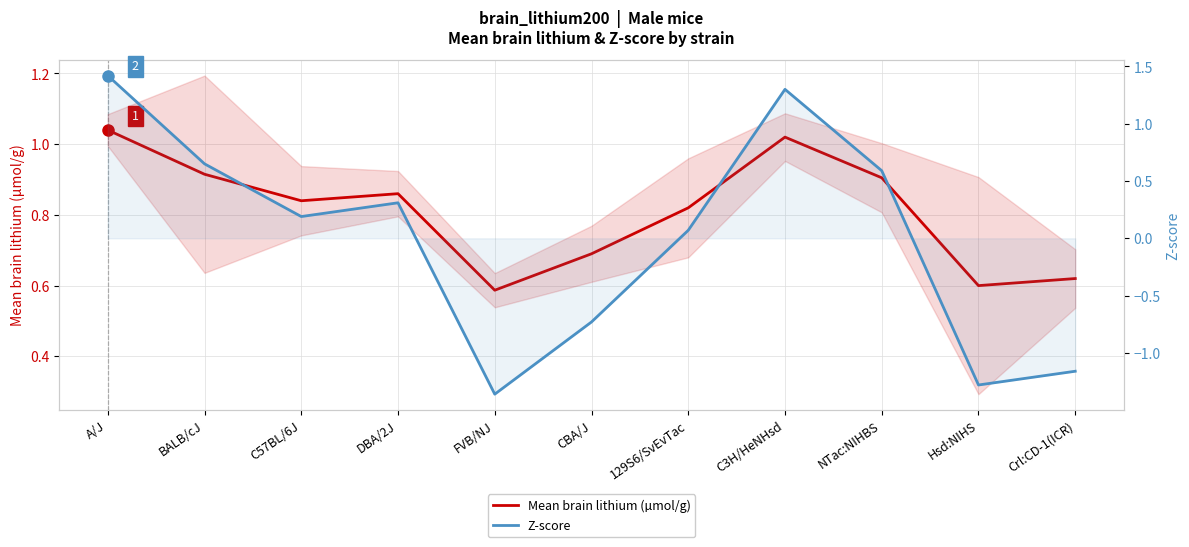

Where is the first local minimum for Z-score?

C57BL/6J